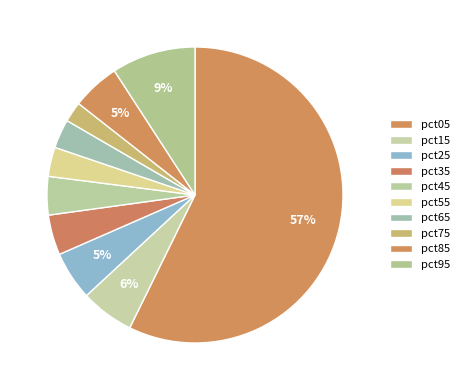

Which slice is the smallest?

pct75